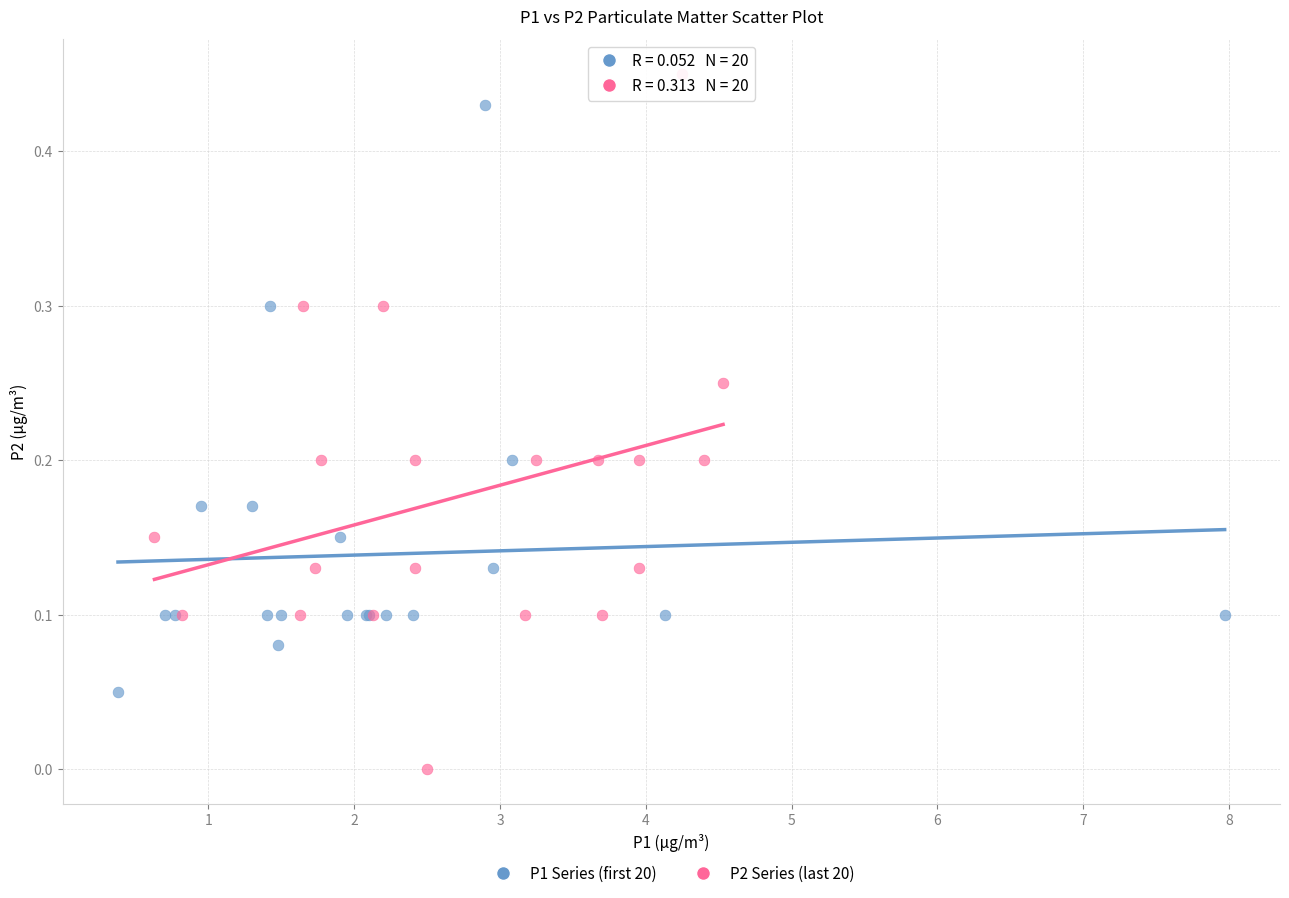

Which series has the widest spread of Y values?

P2 Series (last 20)